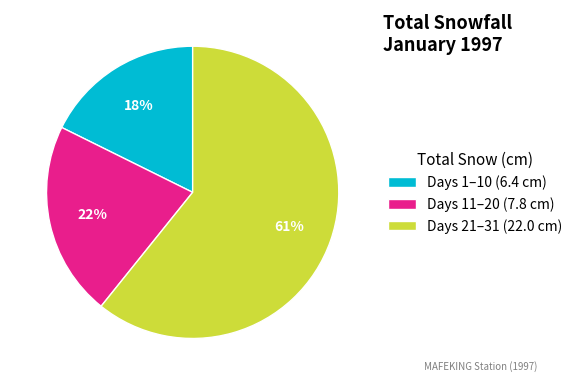

Which category accounts for the majority?

Days 21–31 (22.0 cm)